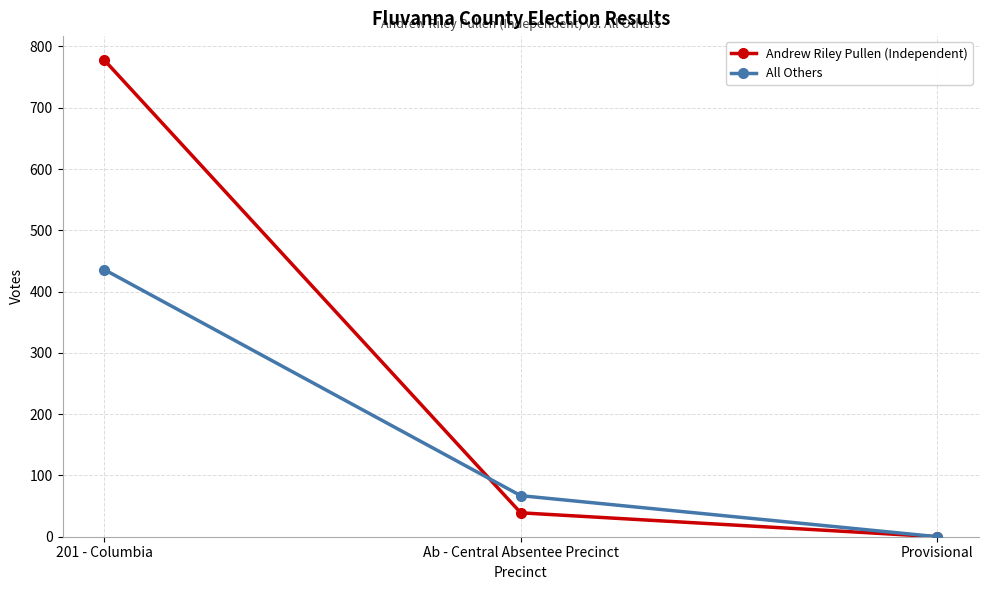

The All Others series shows -228 at Provisional. True or false?

False